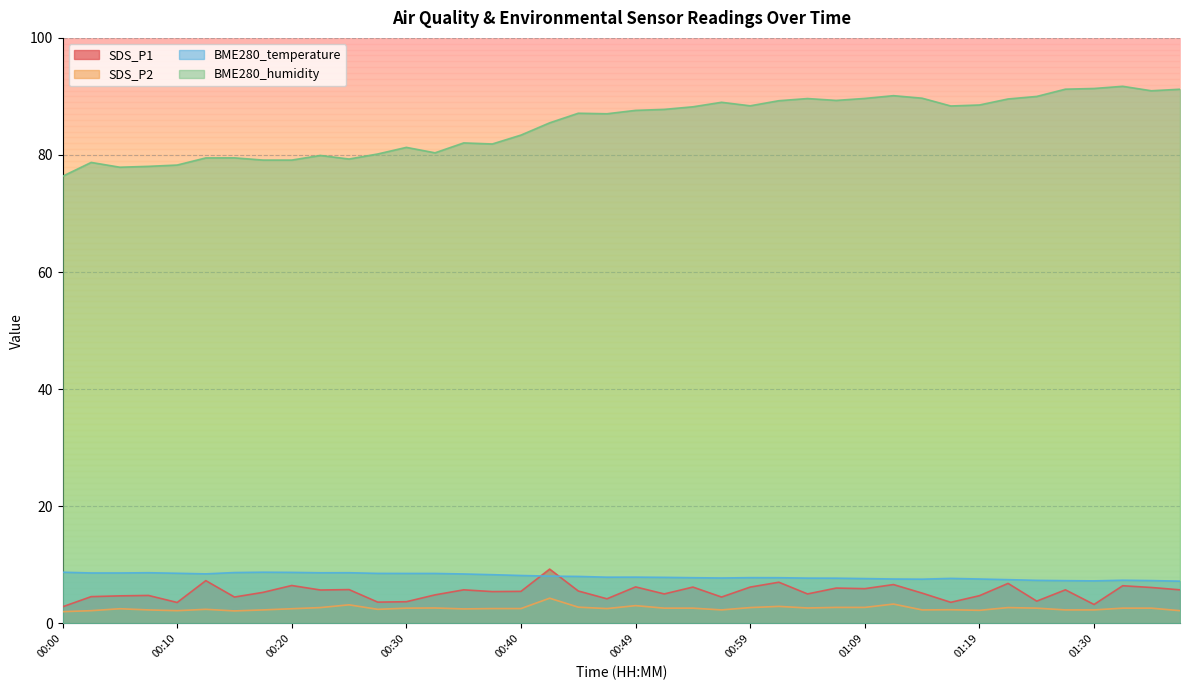

Which has a higher value, 00:10 or 00:32?

00:32